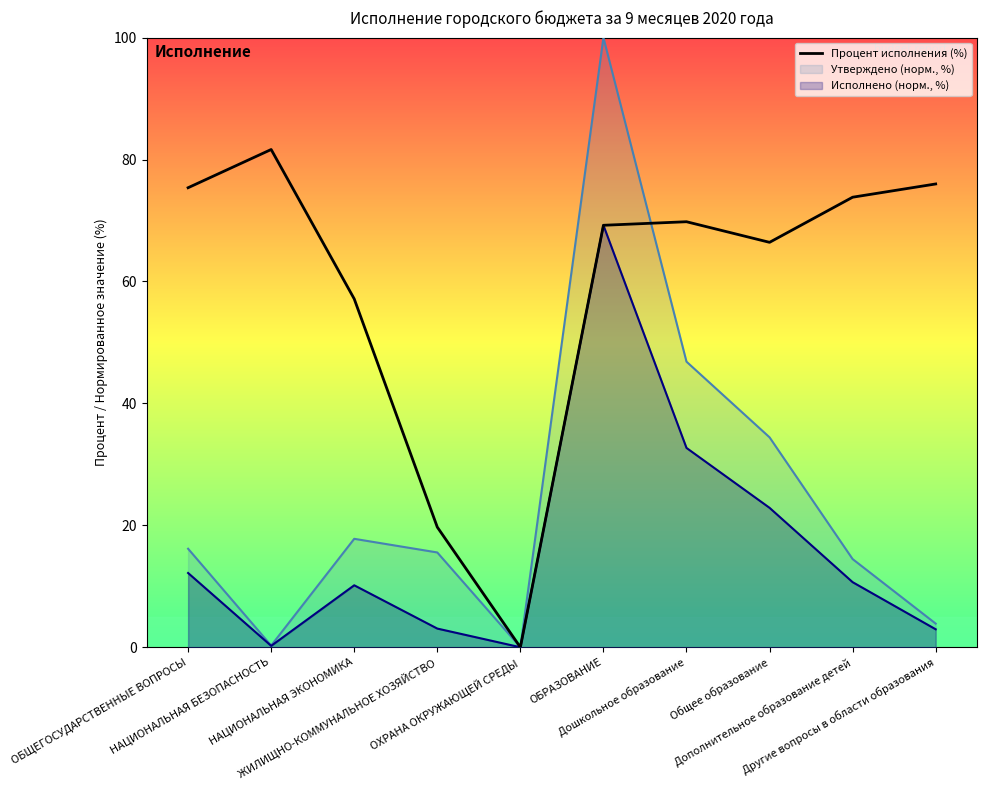

Is it true that the value at Дополнительное образование детей is 29.8?

False